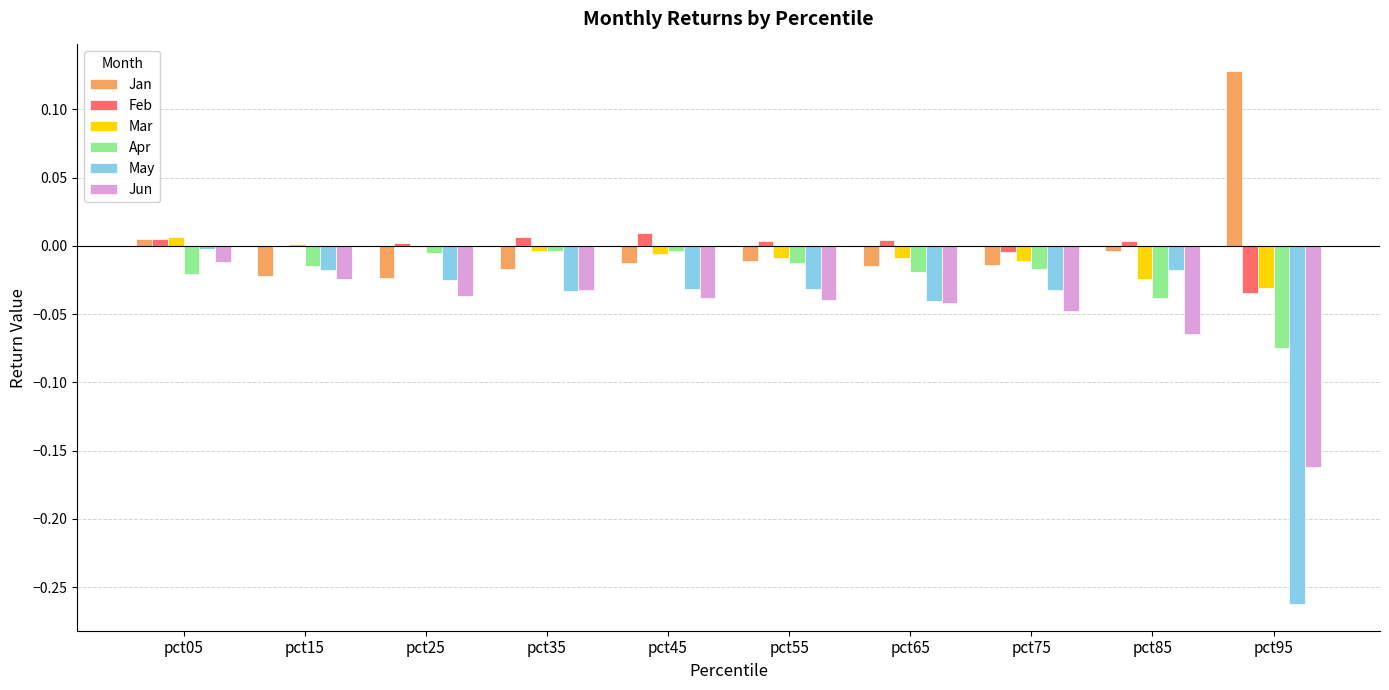

Is it true that Jan equals -0.0 at pct15?

True